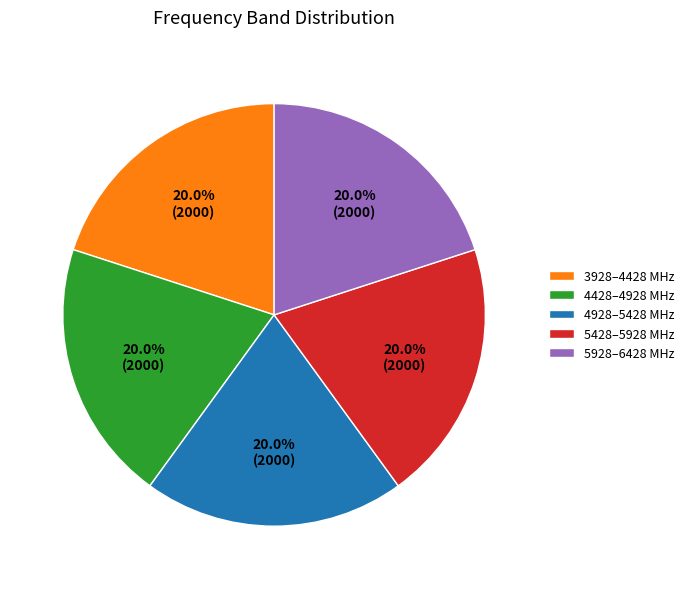

What percentage is NOT represented by 3928–4428 MHz?

80.0%